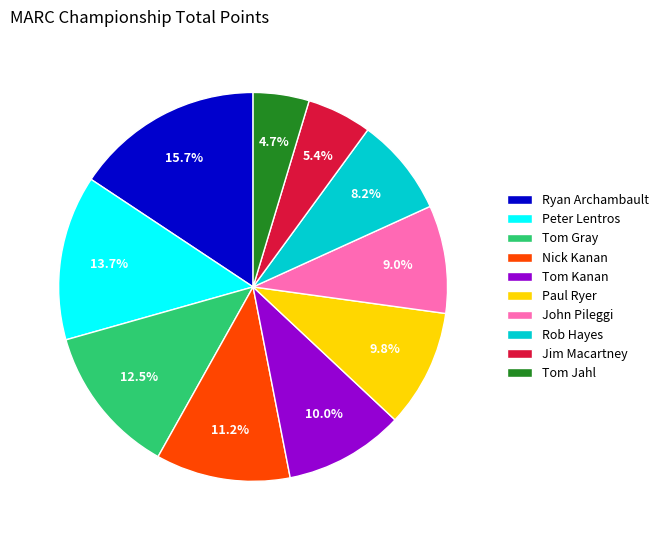

Which category has the biggest portion of the pie?

Ryan Archambault